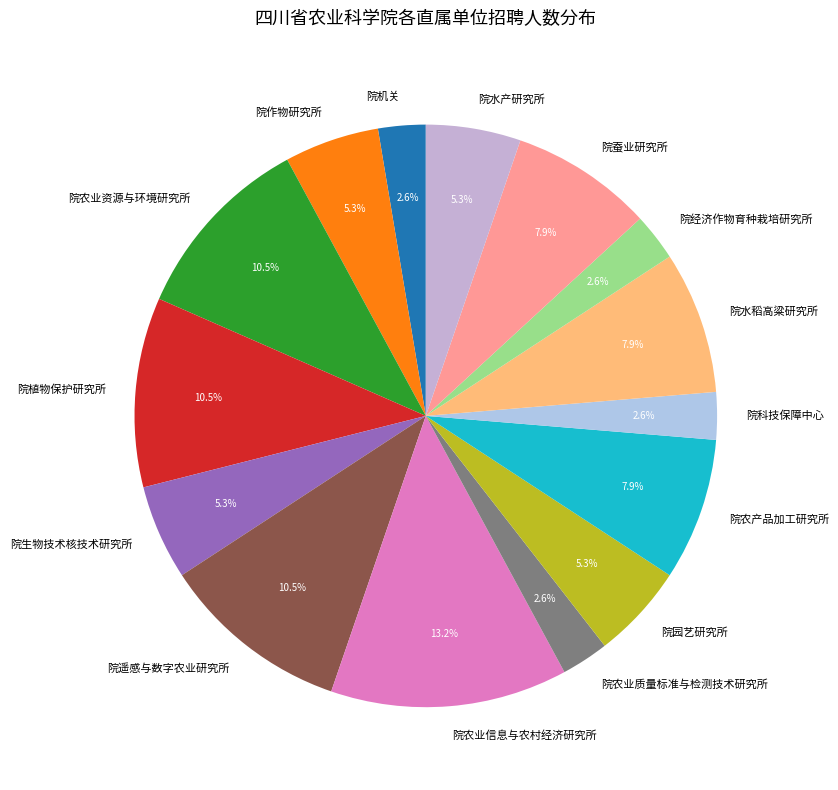

Does any single category account for the majority?

No